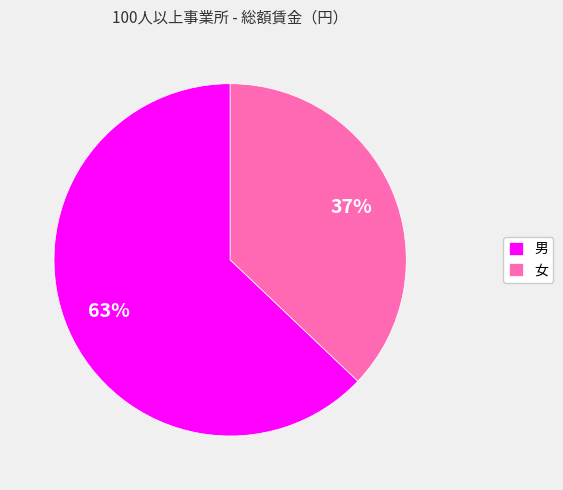

Approximately how many times larger is the value at 女 compared to 男?

0.6